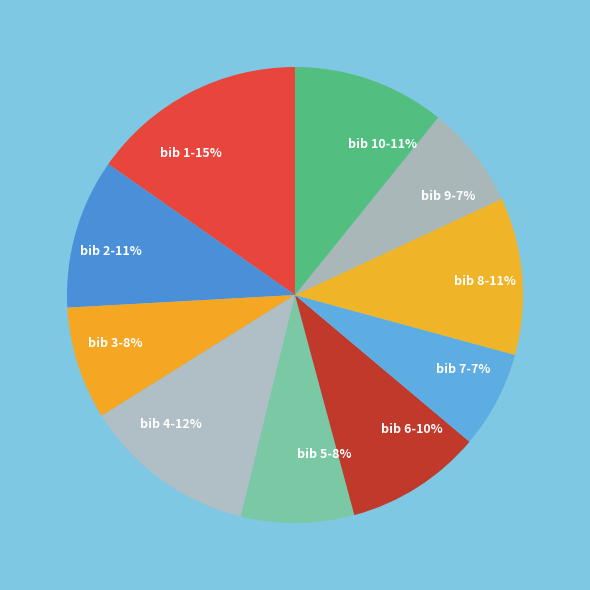

To the nearest percent, what is the difference between the largest and smallest slice percentages?

8%